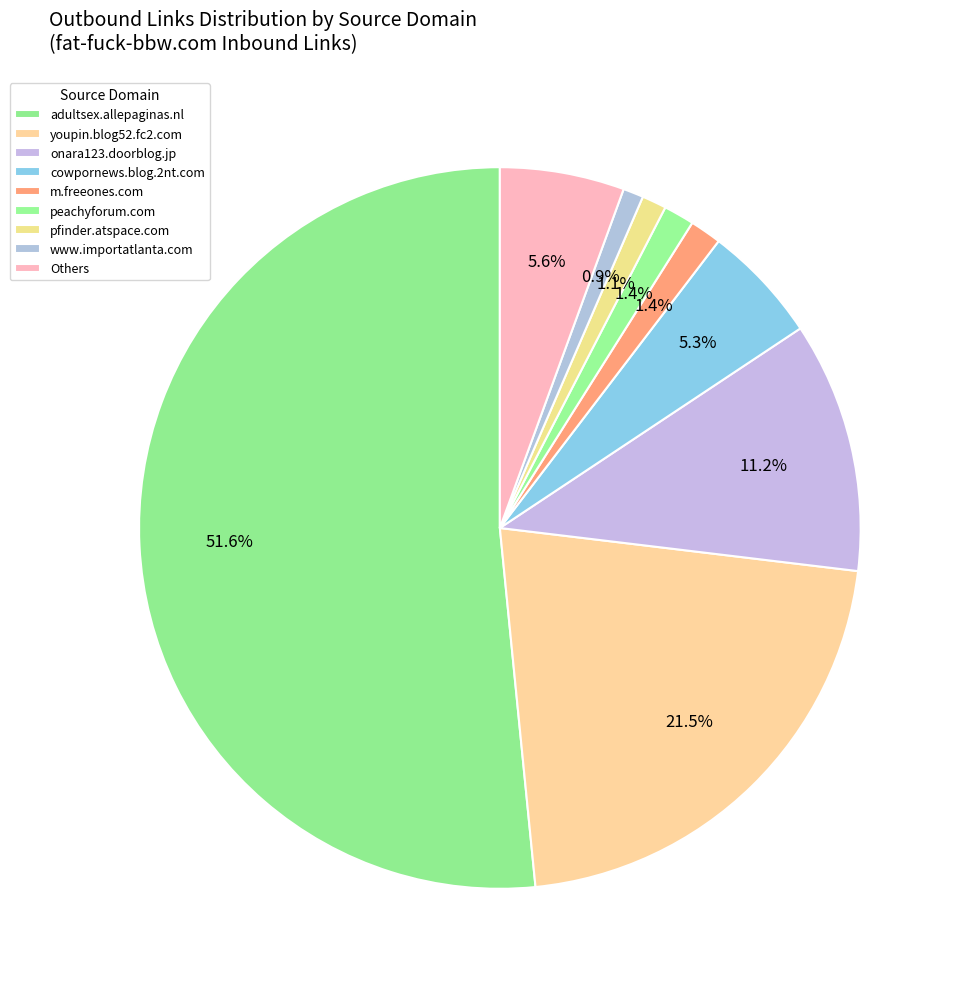

How many segments does this pie chart have?

9